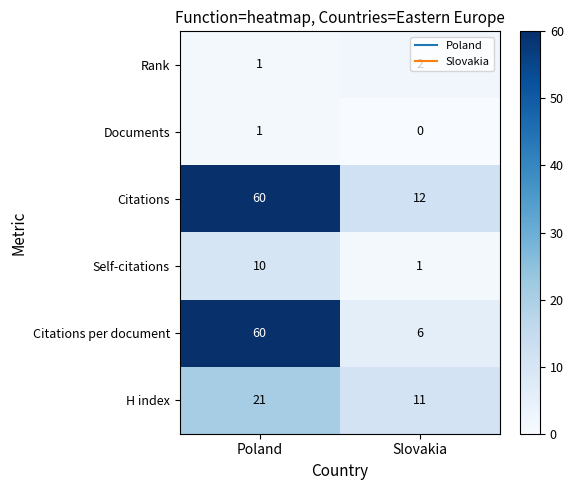

How many data points does each series have?

2